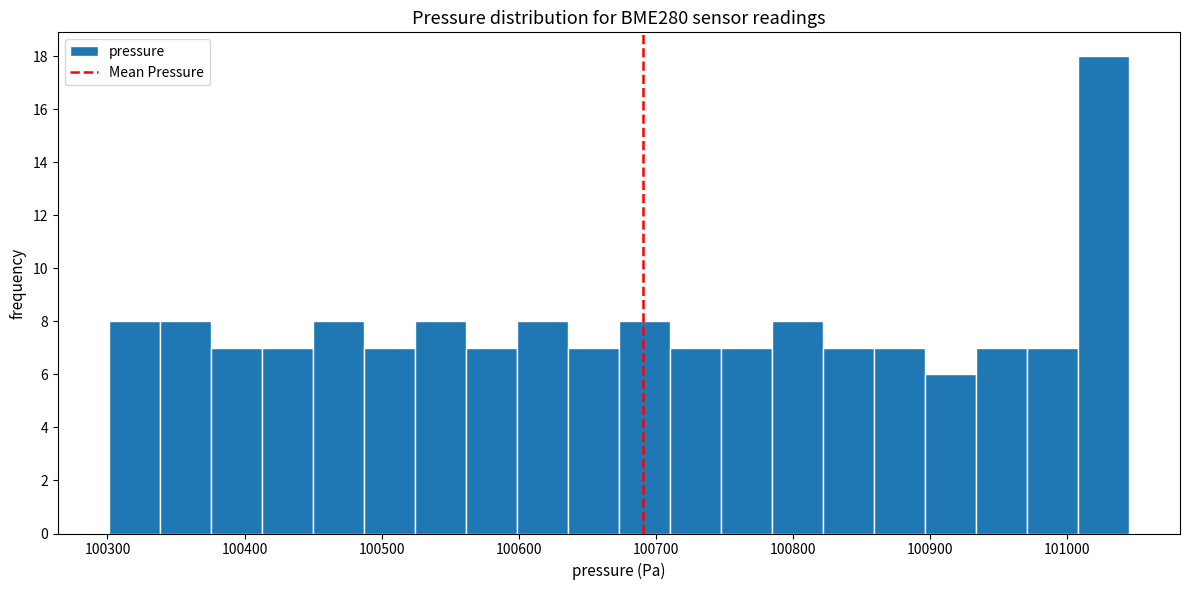

Read against the x-axis, roughly where is the centre of the tallest bar?

101030